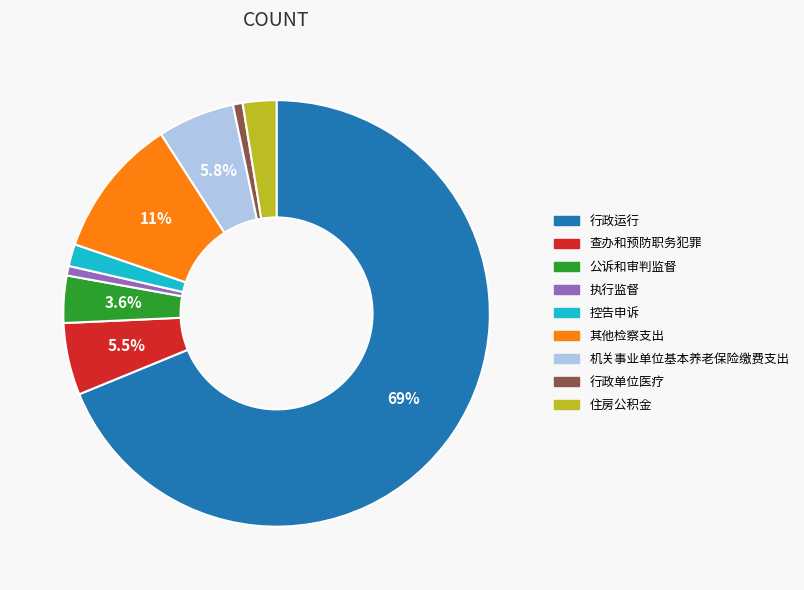

What is the largest slice in the pie chart?

行政运行